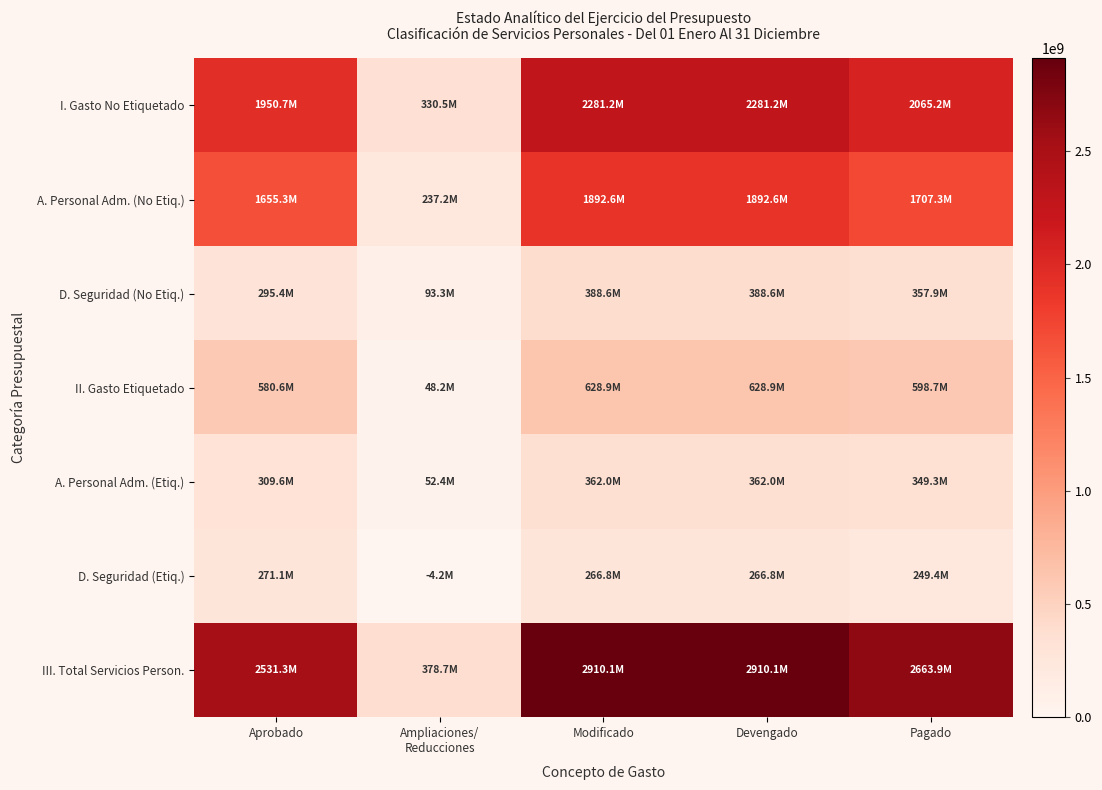

Which series has the largest range (max minus min)?

III. Total Servicios Person.